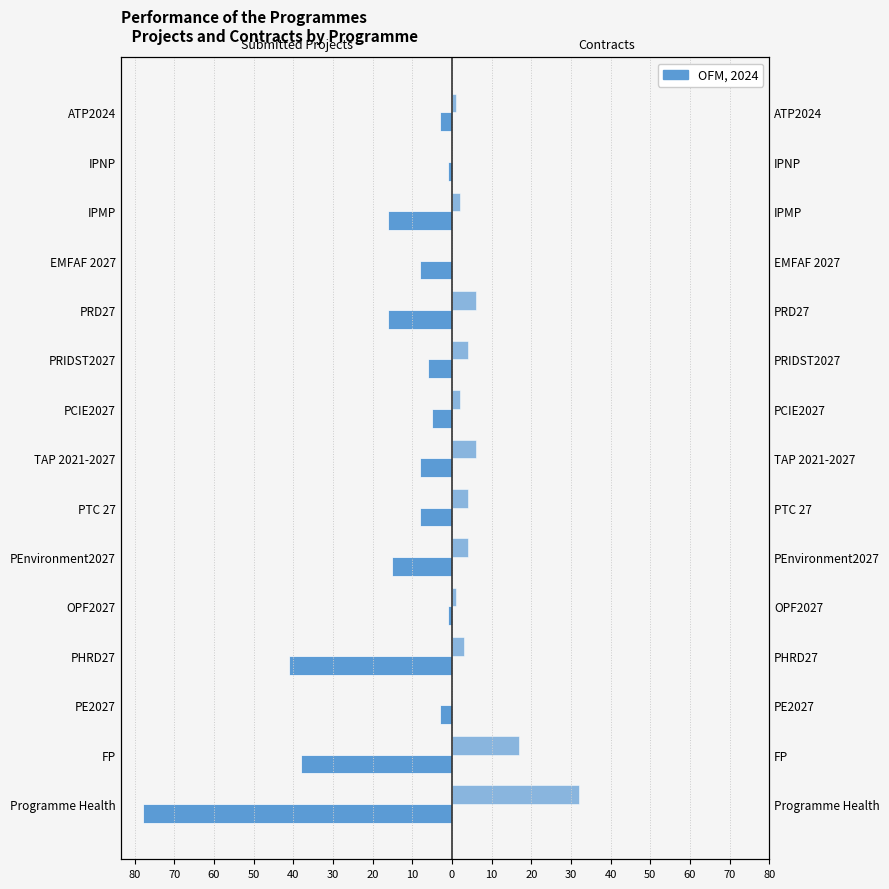

Which series has the largest range (max minus min)?

Number of Submitted Projects